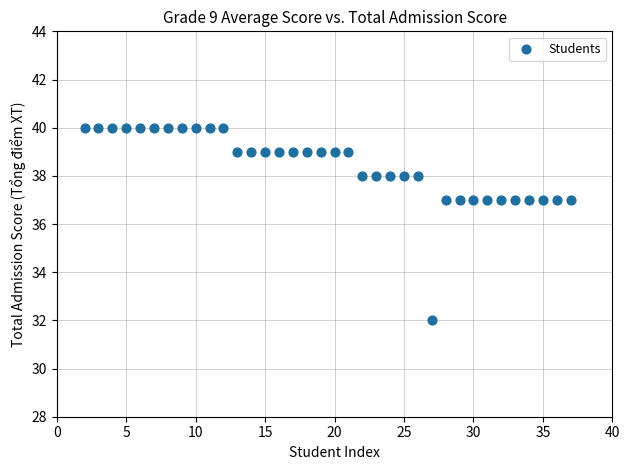

What is the range of X values (max minus min)?

35